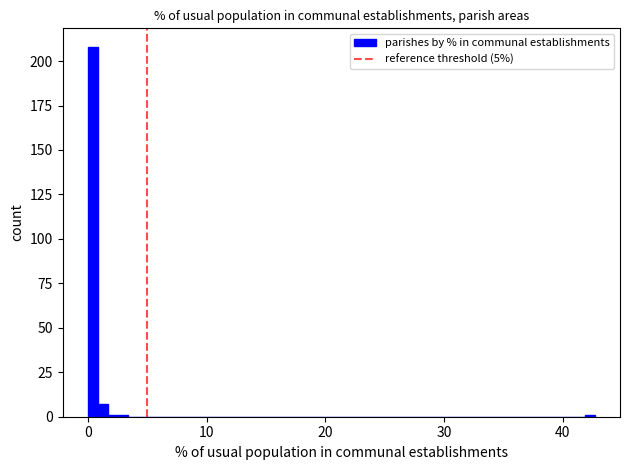

Read against the x-axis, roughly where is the centre of the tallest bar?

0